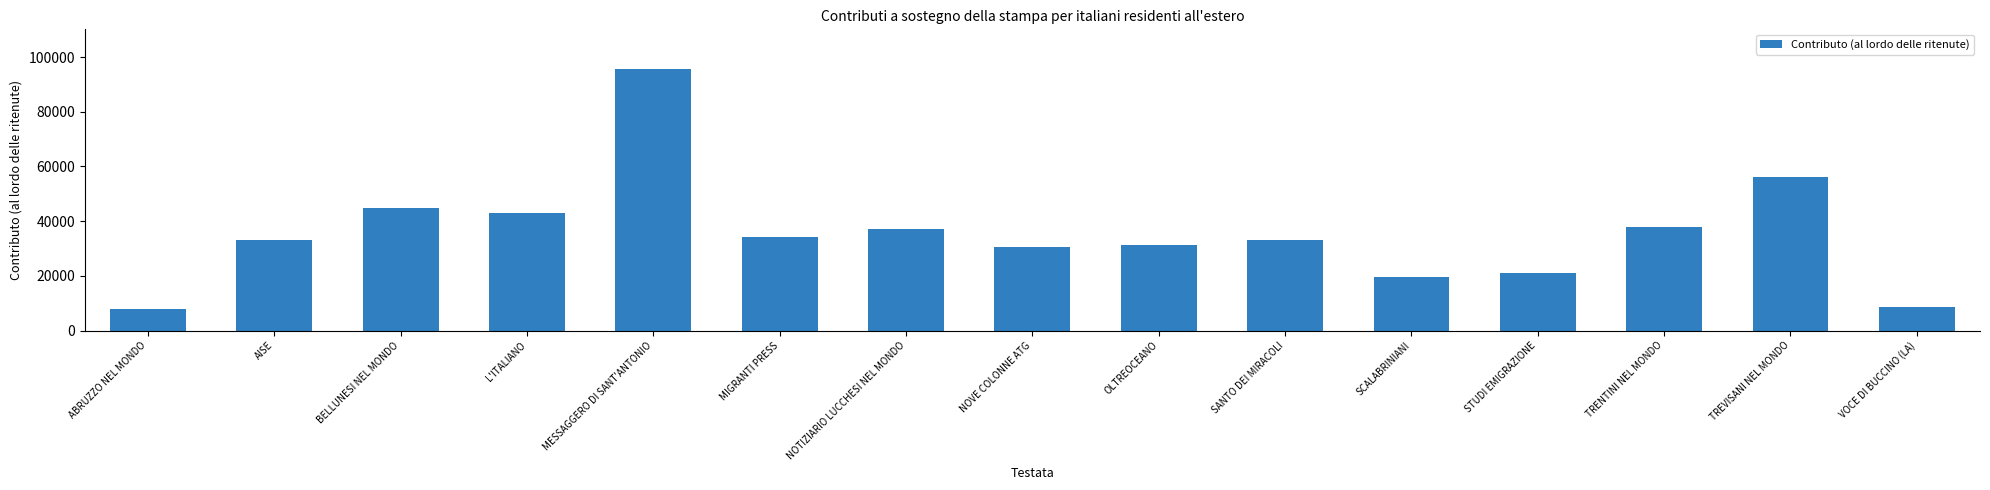

Is it true that the value at MIGRANTI PRESS is 34049.0?

True